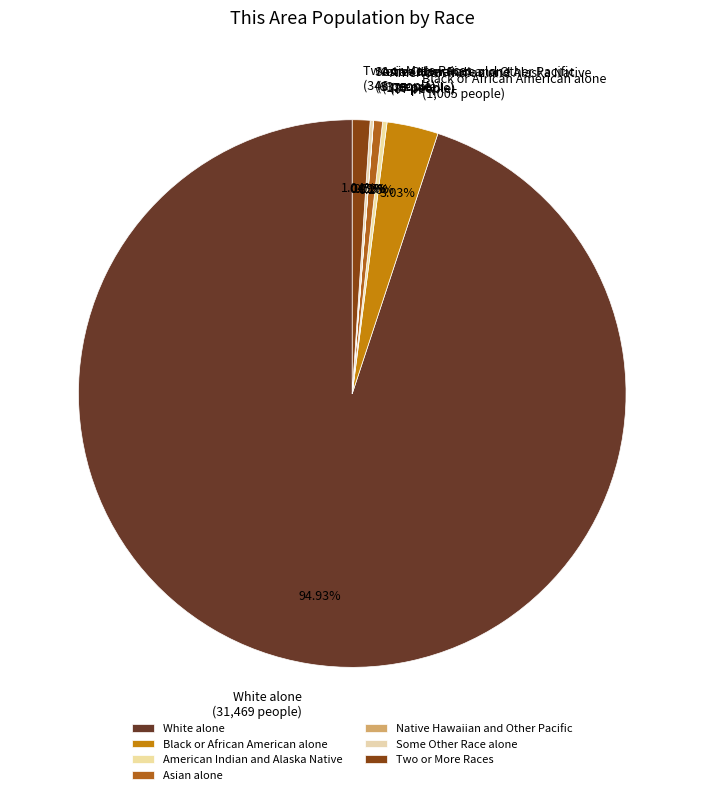

To the nearest percent, what percentage of the pie is Two or More Races?

1%